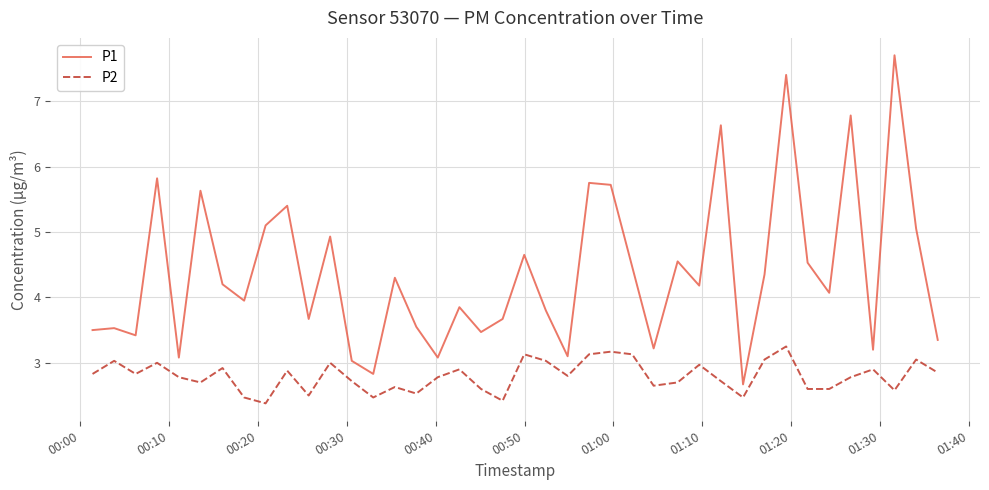

What is the difference between the maximum and minimum values in the P1 series?

5.0